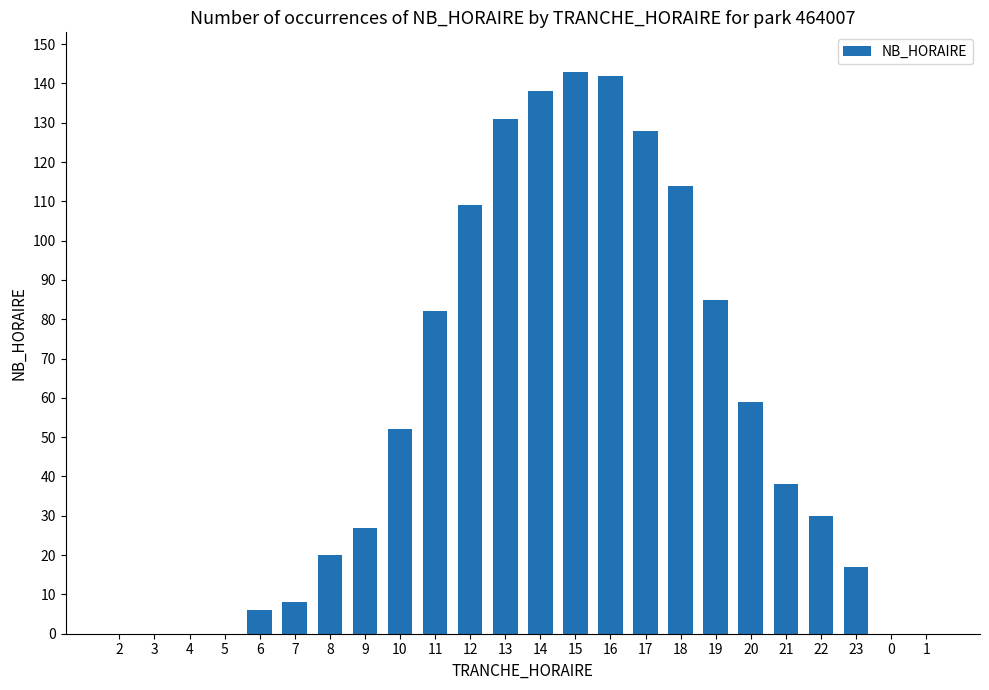

Between 4 and 20, which is larger?

20